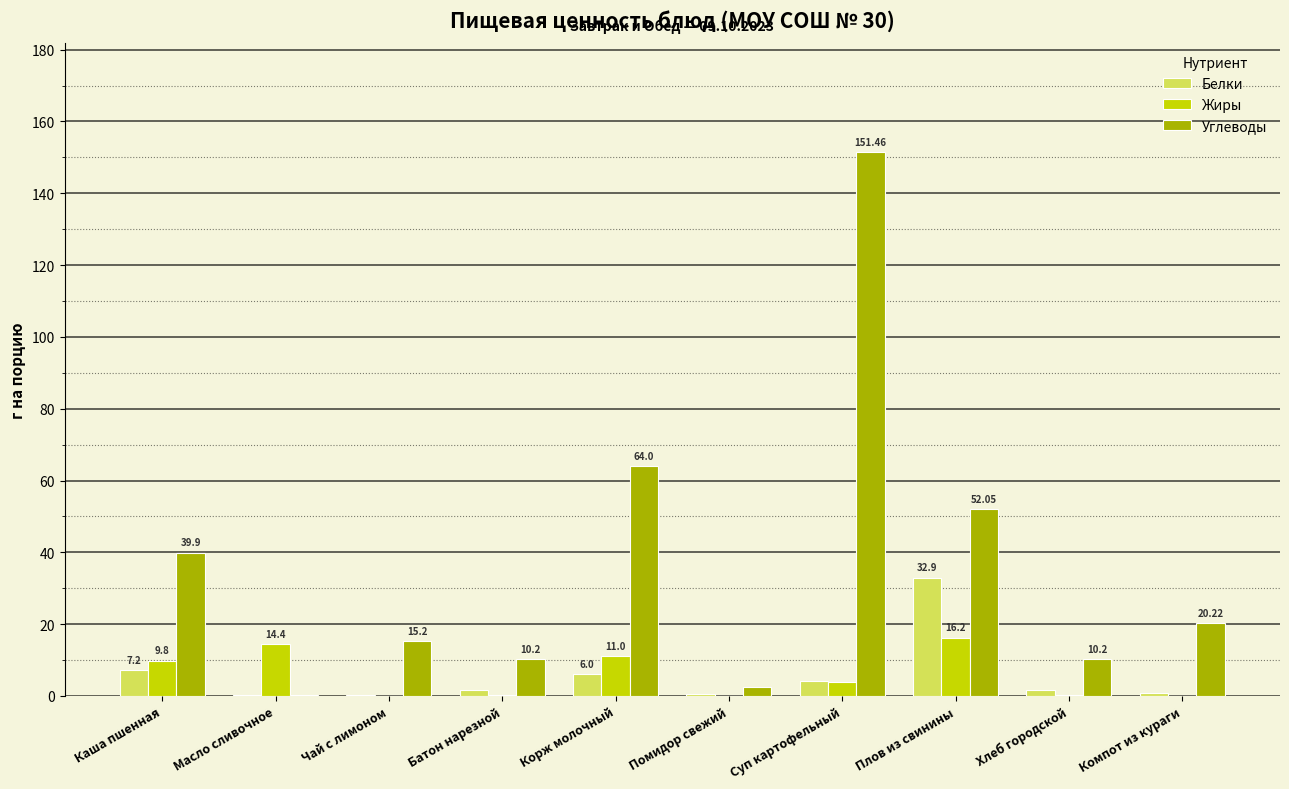

What is the sum of all Жиры values?

55.9